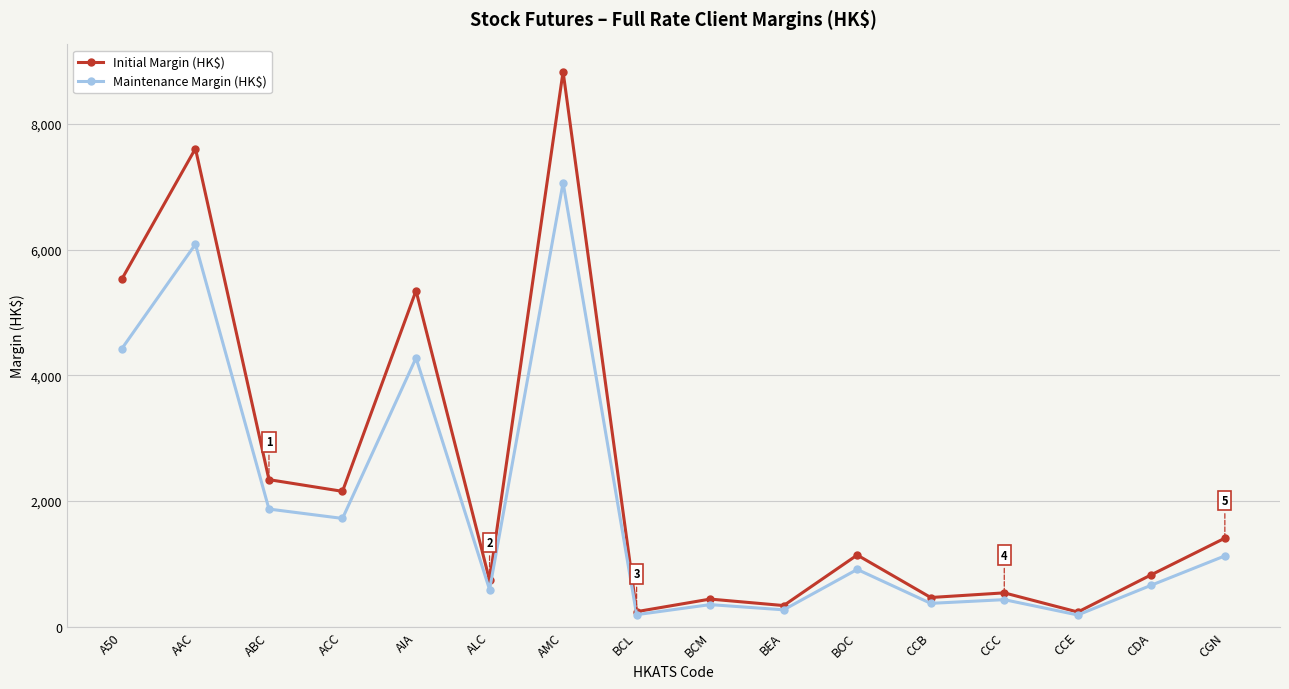

The value of Maintenance Margin (HK$) at A50 is 6629. True or false?

False